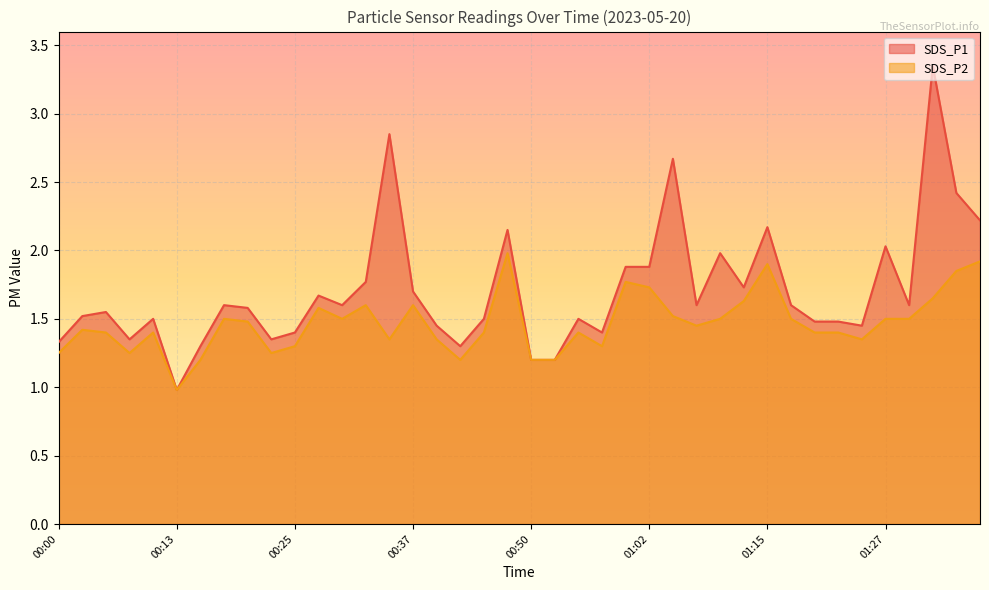

Reading right to left, what are all the values shown in this chart?

SDS_P1: 01:37=2.2	01:35=2.4	01:32=3.4	01:30=1.6	01:27=2.0	01:25=1.4	01:22=1.5	01:20=1.5	01:17=1.6	01:15=2.2	01:12=1.7	01:09=2.0	01:07=1.6	01:04=2.7	01:02=1.9	01:00=1.9	00:57=1.4	00:55=1.5	00:52=1.2	00:50=1.2	00:47=2.1	00:45=1.5	00:42=1.3	00:40=1.4	00:37=1.7	00:35=2.9	00:32=1.8	00:30=1.6	00:27=1.7	00:25=1.4	00:23=1.4	00:20=1.6	00:18=1.6	00:15=1.3	00:13=1.0	00:10=1.5	00:08=1.4	00:05=1.6	00:03=1.5	00:00=1.3
SDS_P2: 01:37=1.9	01:35=1.9	01:32=1.6	01:30=1.5	01:27=1.5	01:25=1.4	01:22=1.4	01:20=1.4	01:17=1.5	01:15=1.9	01:12=1.6	01:09=1.5	01:07=1.4	01:04=1.5	01:02=1.7	01:00=1.8	00:57=1.3	00:55=1.4	00:52=1.2	00:50=1.2	00:47=2.0	00:45=1.4	00:42=1.2	00:40=1.4	00:37=1.6	00:35=1.4	00:32=1.6	00:30=1.5	00:27=1.6	00:25=1.3	00:23=1.2	00:20=1.5	00:18=1.5	00:15=1.2	00:13=1.0	00:10=1.4	00:08=1.2	00:05=1.4	00:03=1.4	00:00=1.2